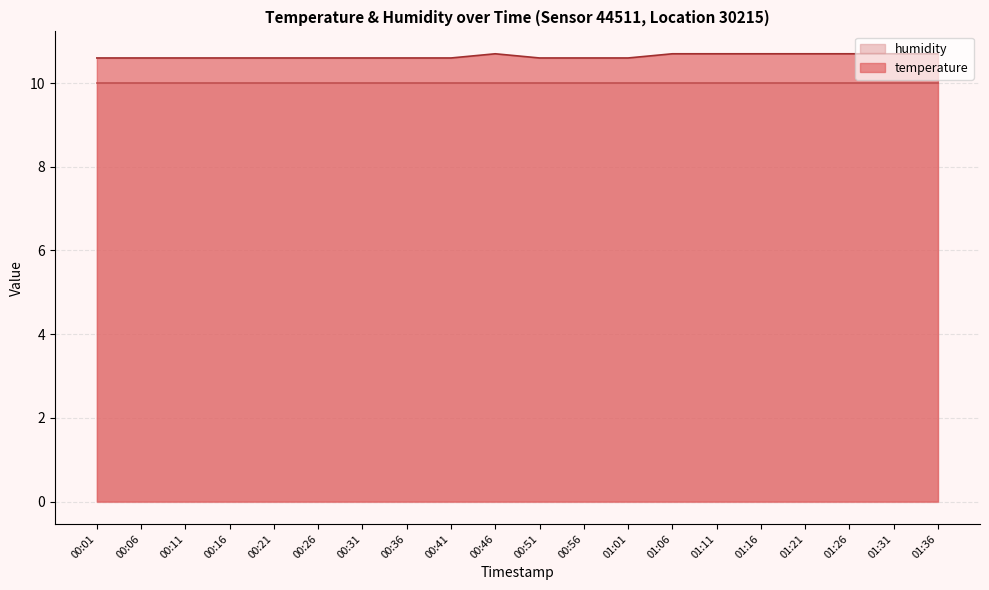

What is the ratio of the value at 00:51 to the value at 01:26?

1.0